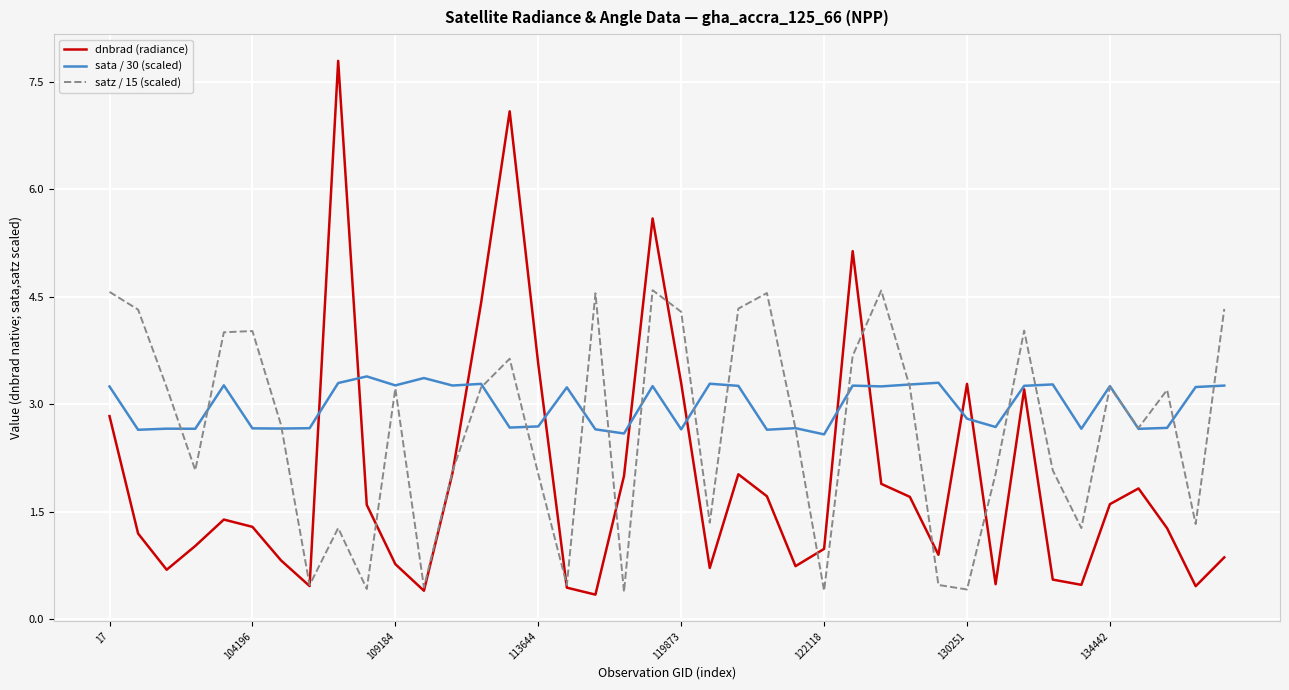

Which series has the largest range (max minus min)?

dnbrad (radiance)